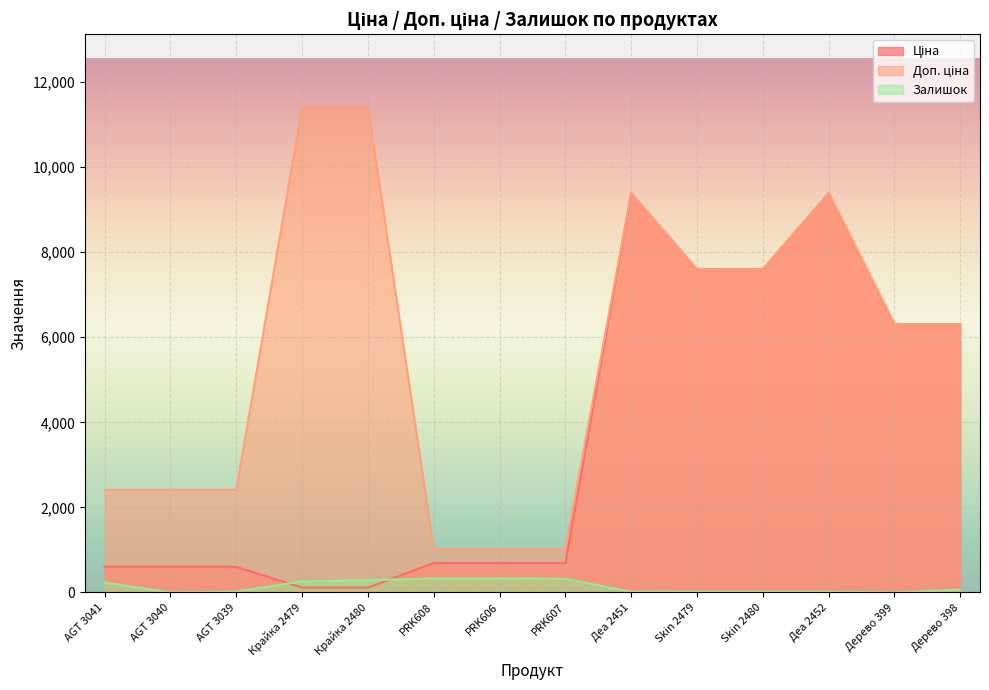

Where is the first local maximum for Залишок?

PRK606